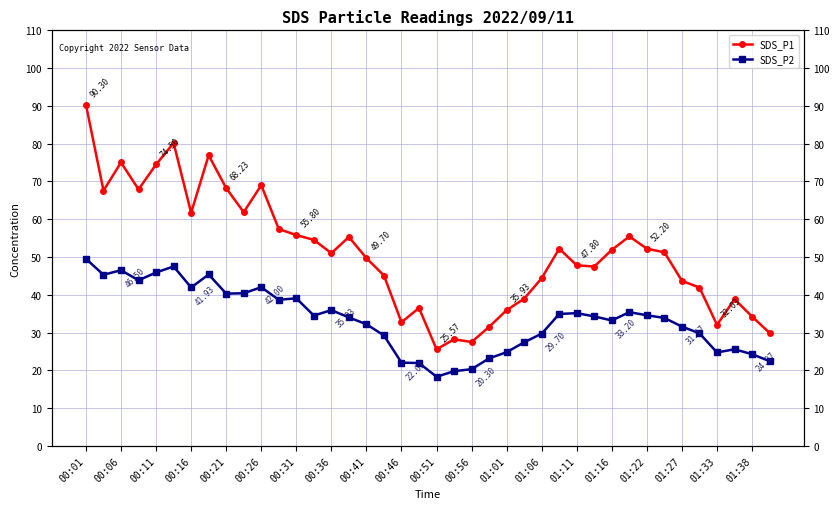

What are all the series names shown in the legend?

SDS_P1, SDS_P2